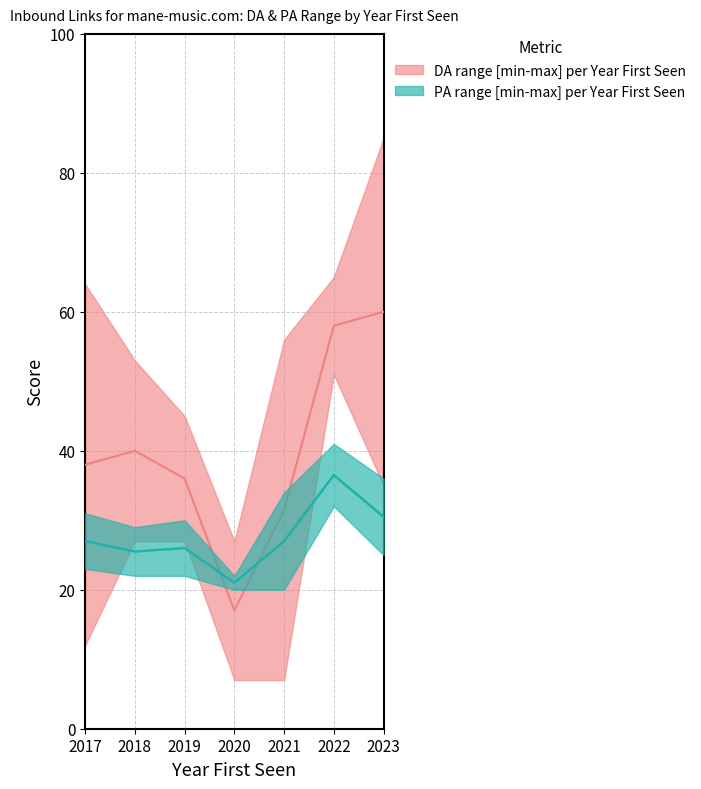

At which category is the sum across all series the highest?

2022